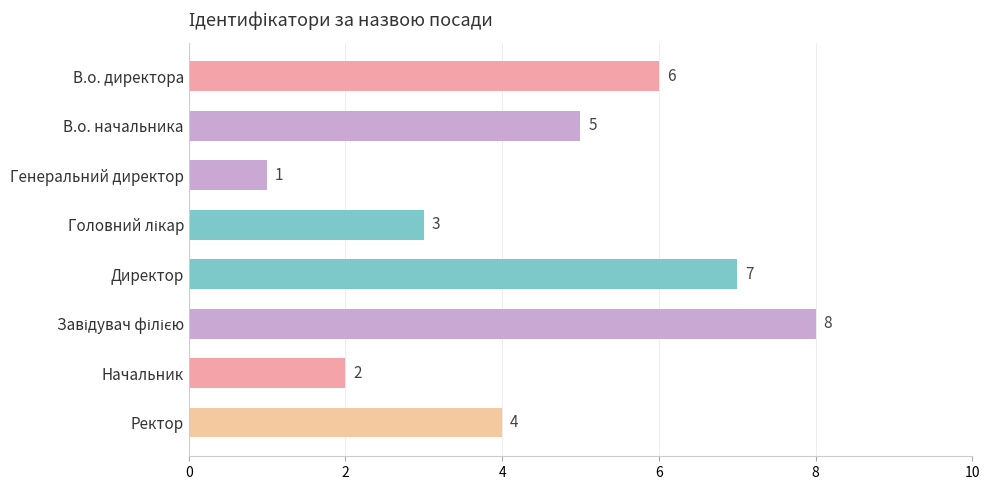

At which label is the value closest to 4?

Ректор